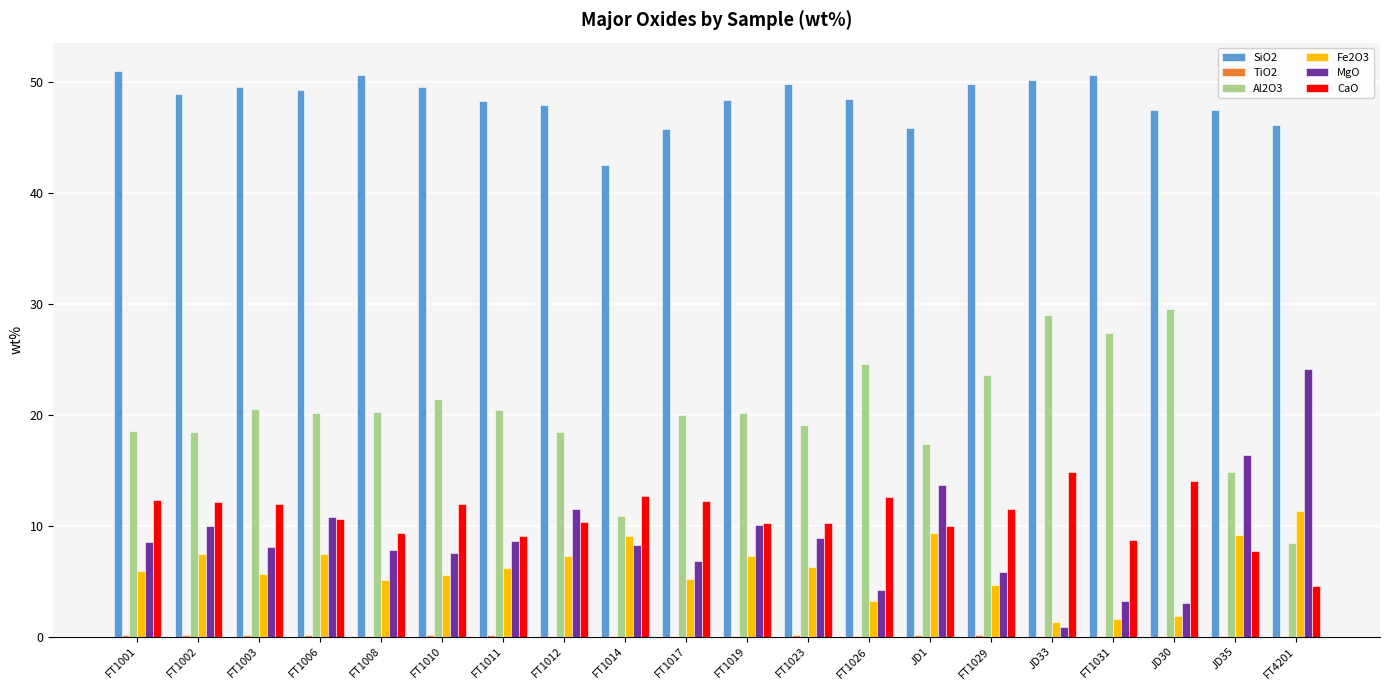

What is the sum of all MgO values?

178.5